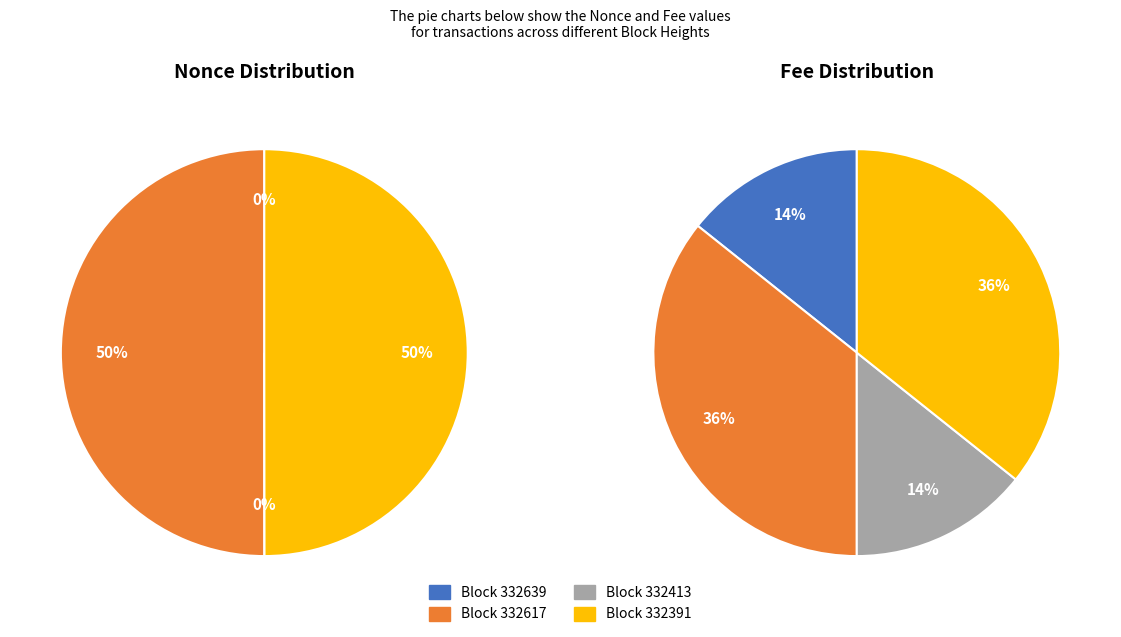

To the nearest percent, what is the difference between the largest and smallest slice percentages?

50%